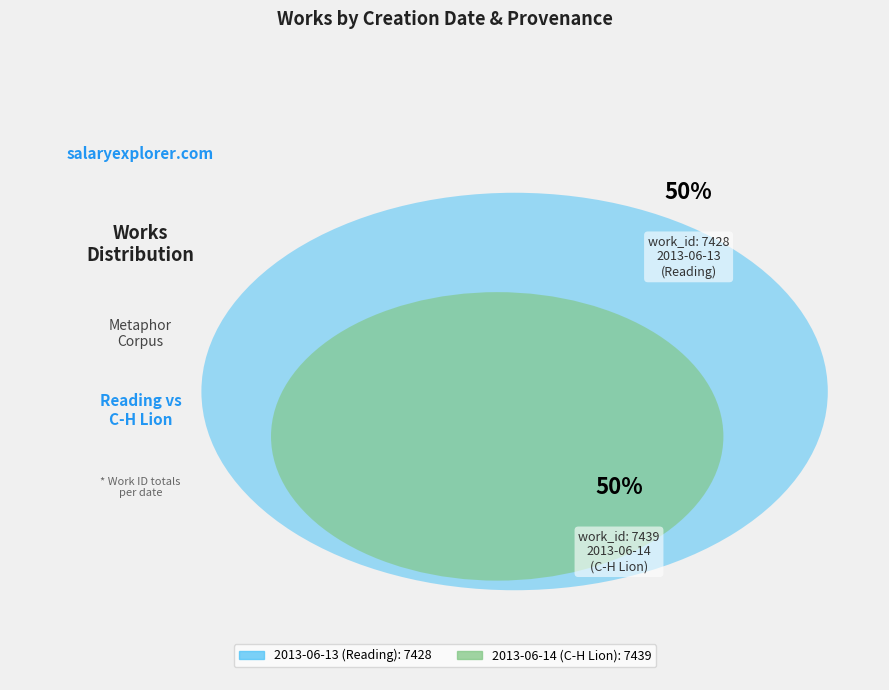

How many segments does this pie chart have?

2